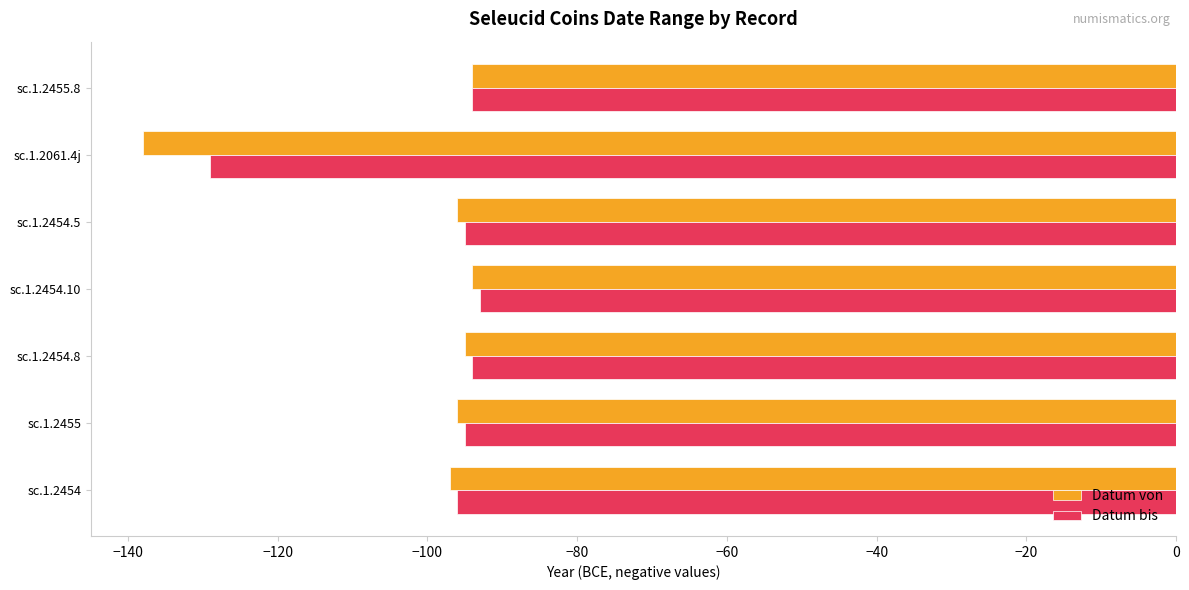

The value of Datum bis at sc.1.2454 is -170. True or false?

False